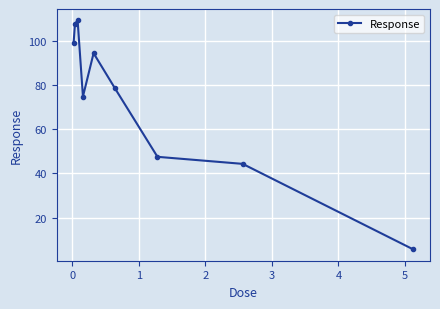

What is the value of the 8th point from the left?

44.4